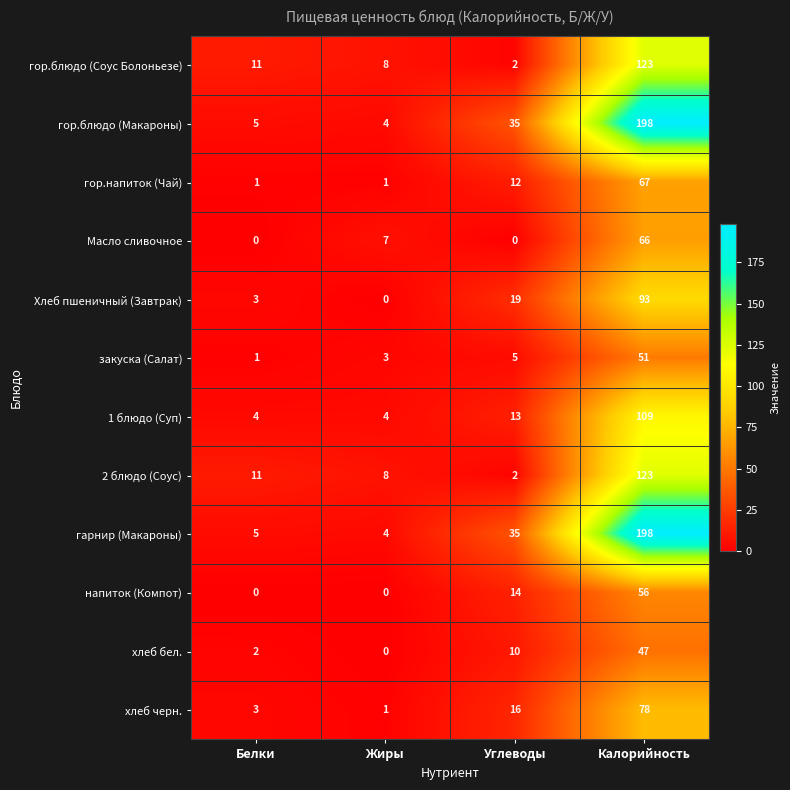

What is the total value across all series at Белки?

46